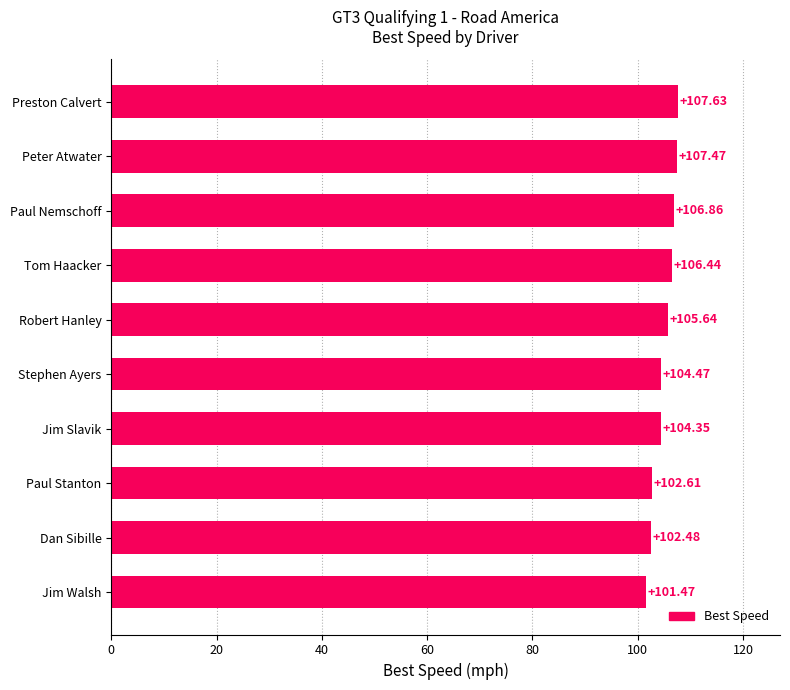

What is the difference between the maximum and minimum values?

6.2